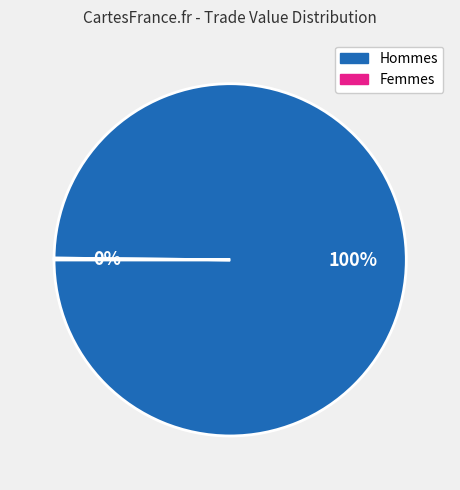

Is there any slice that represents more than half of the pie?

Yes